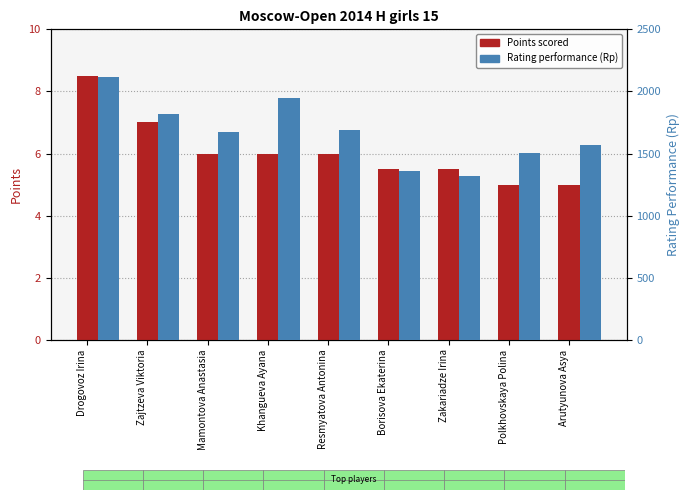

Between Borisova Ekaterina and Zakariadze Irina, which series saw the biggest shift?

Rating performance (Rp)